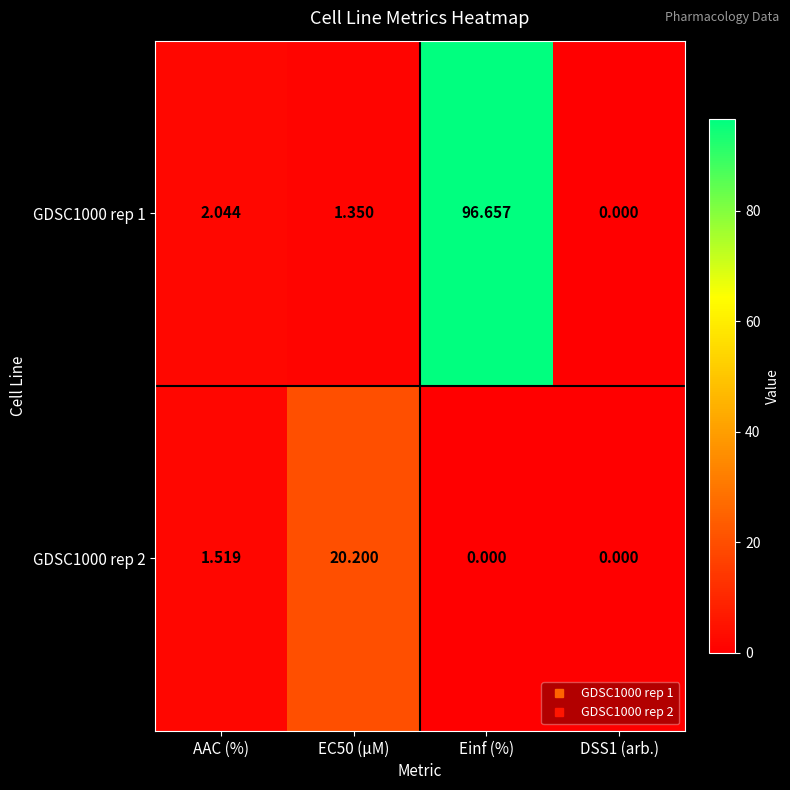

At which label does GDSC1000 rep 2 first exceed 1?

AAC (%)